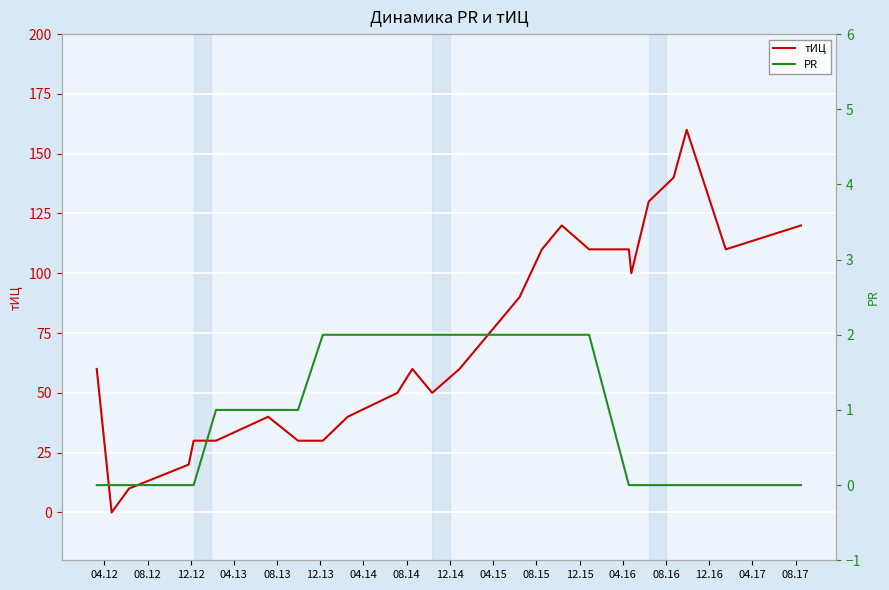

At how many categories does at least one series exceed 69?

11